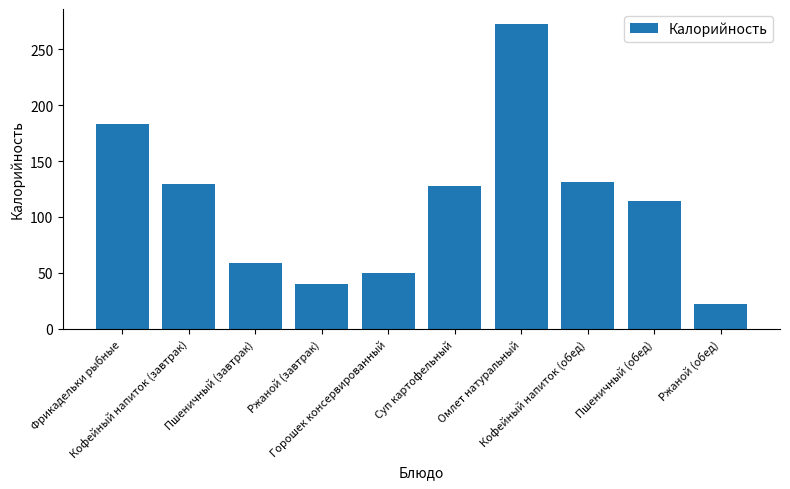

What is the difference between the maximum and minimum values?

250.5